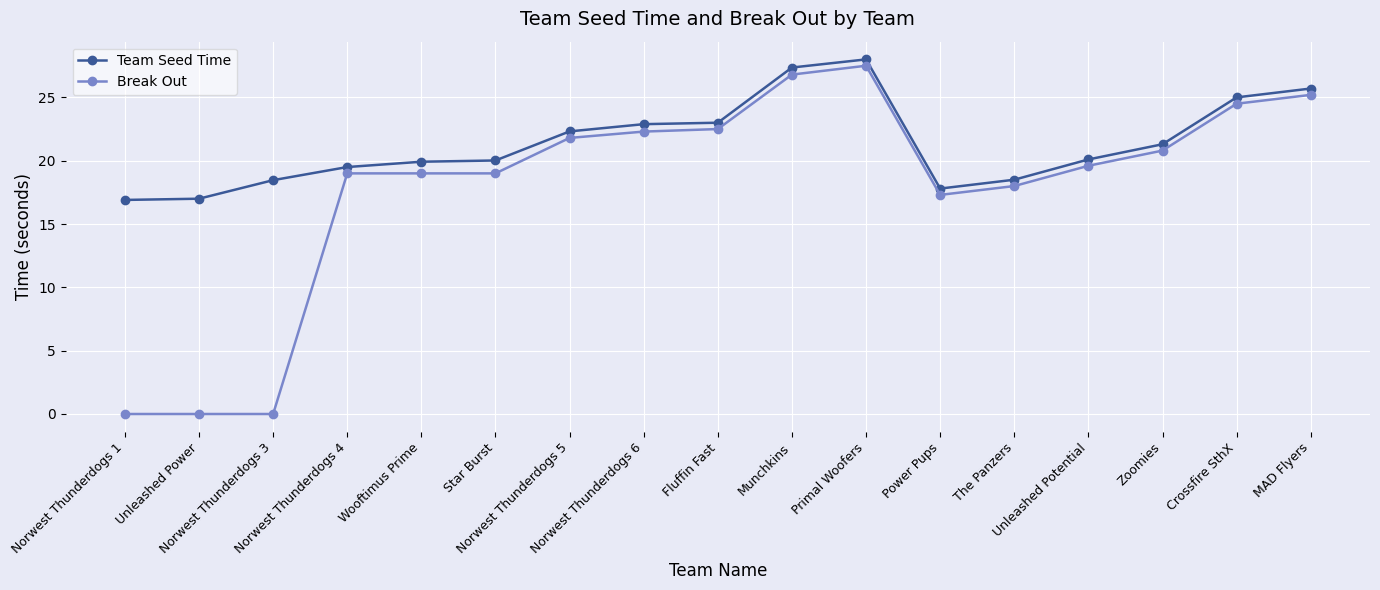

What is the label of the 6th point from the right?

Power Pups